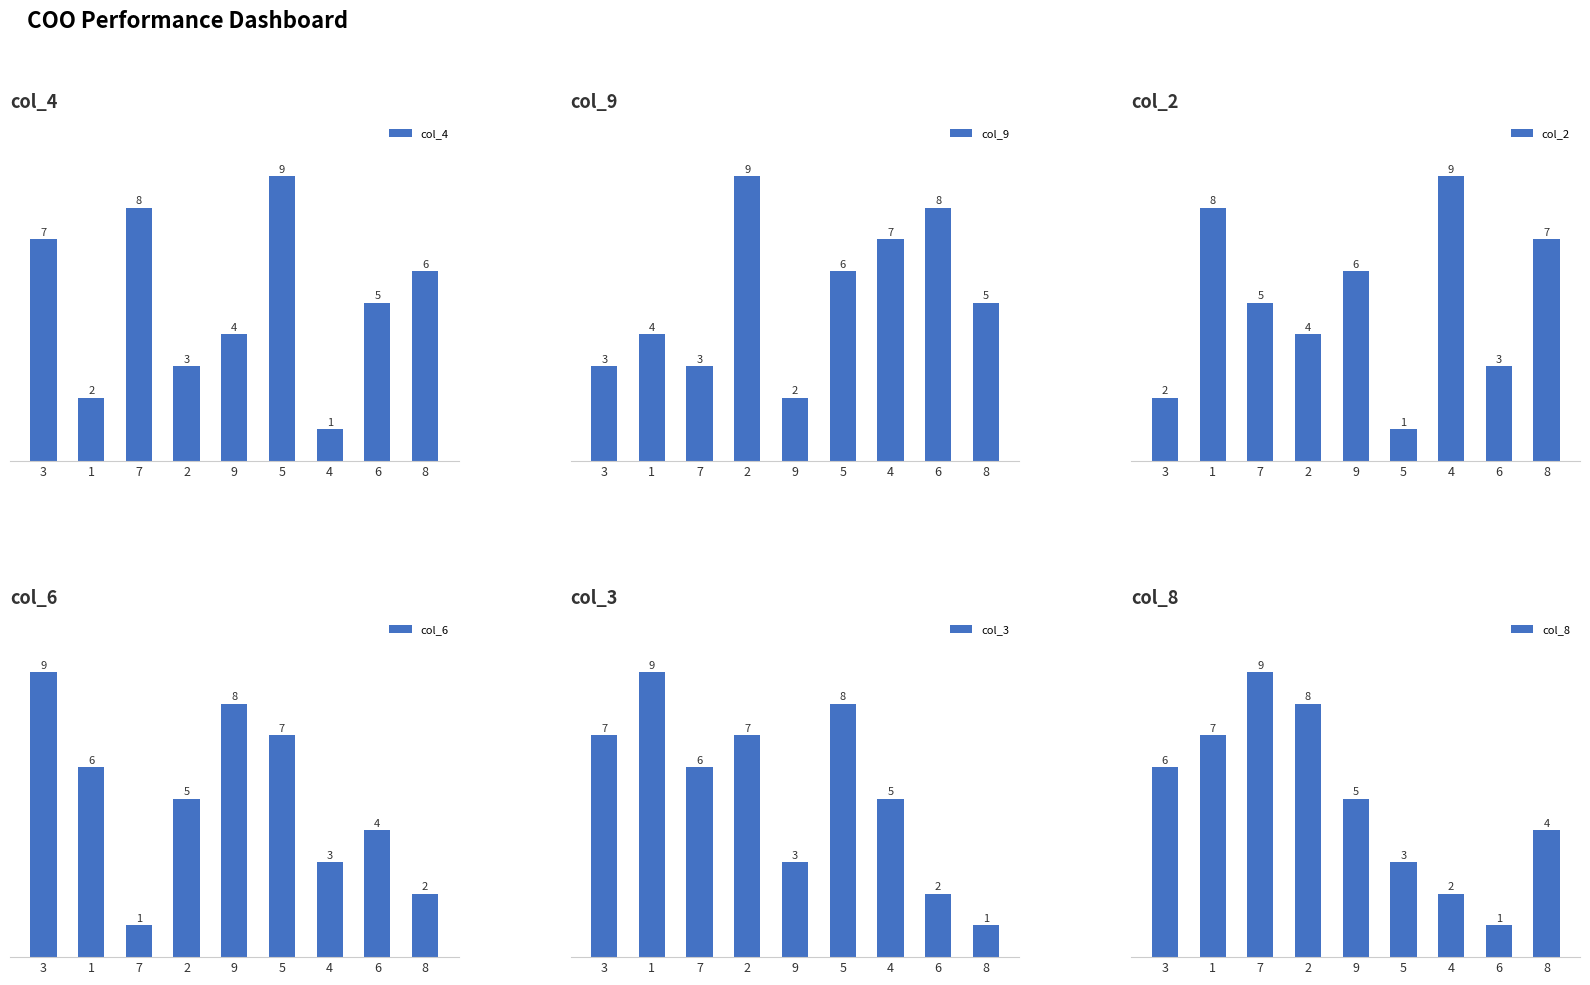

At 1, list the series in order from smallest to largest.

col_4, col_9, col_6, col_8, col_2, col_3